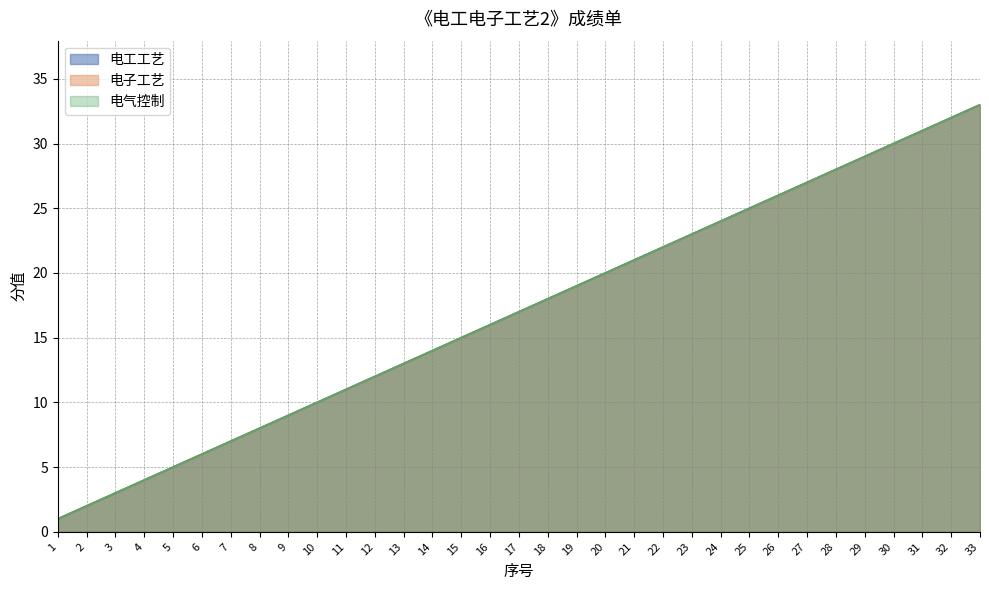

What is the difference between the maximum and second lowest values in the 电气控制 series?

31